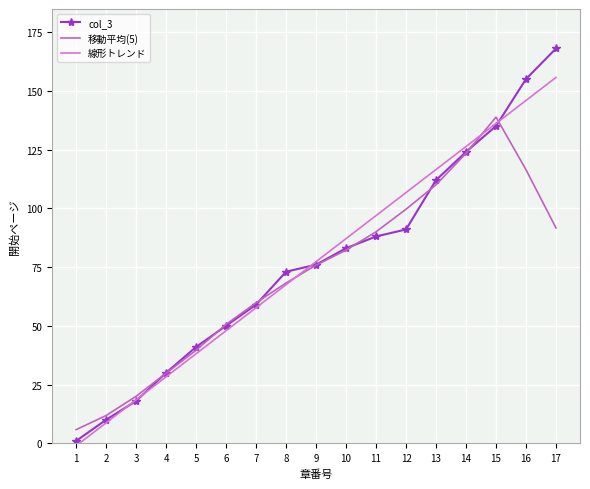

Which series changed the most between 3 and 11?

線形トレンド